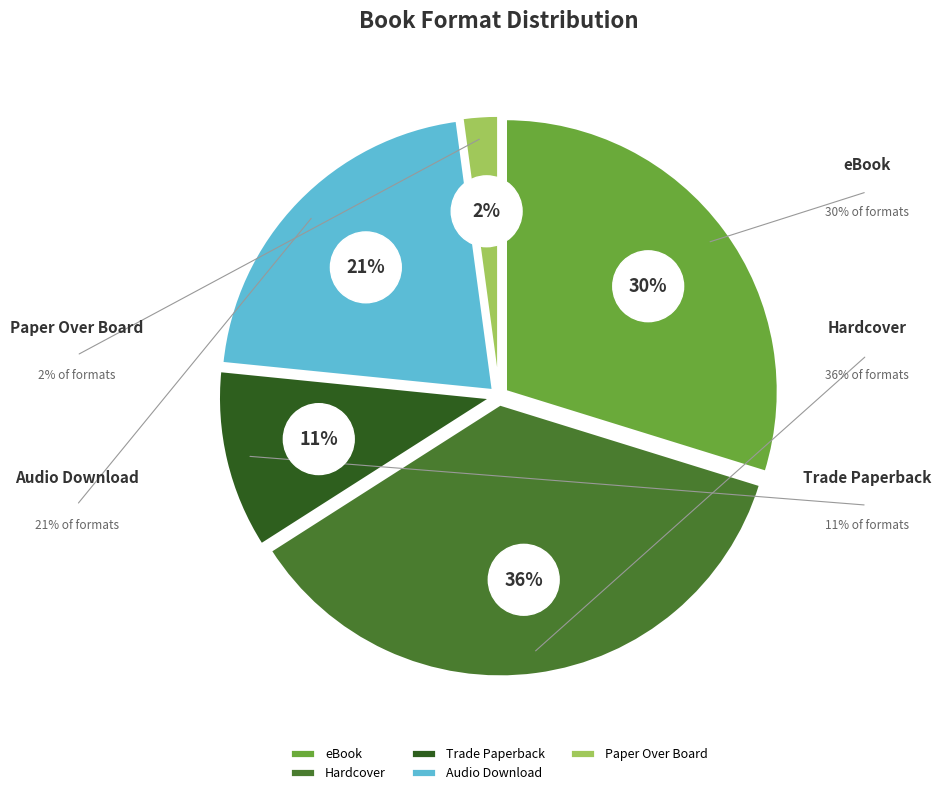

Which slice is the smallest?

Paper Over Board